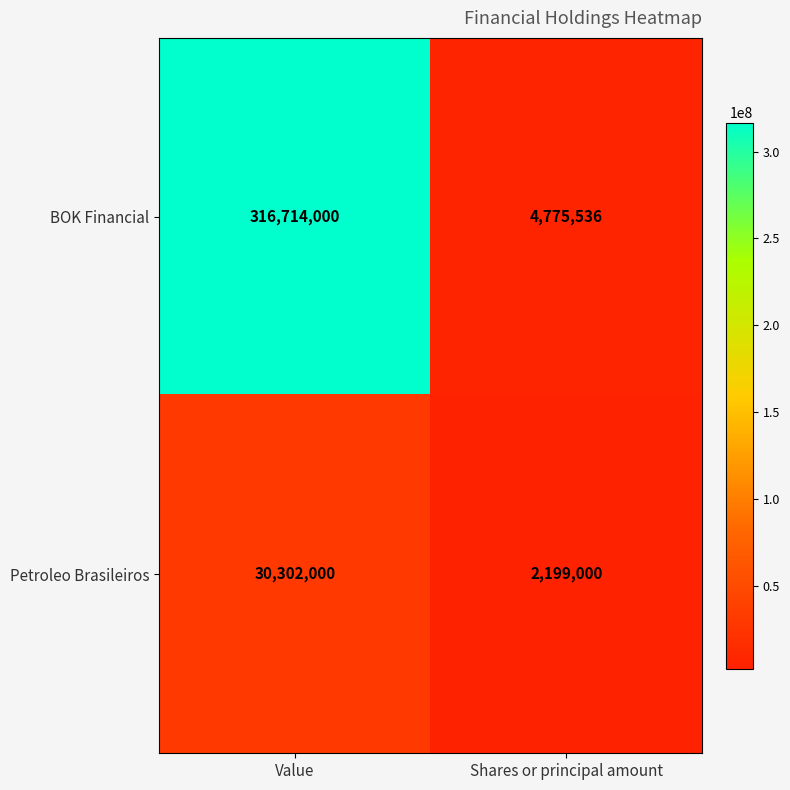

Which series changed the most between Value and Shares or principal amount?

BOK Financial